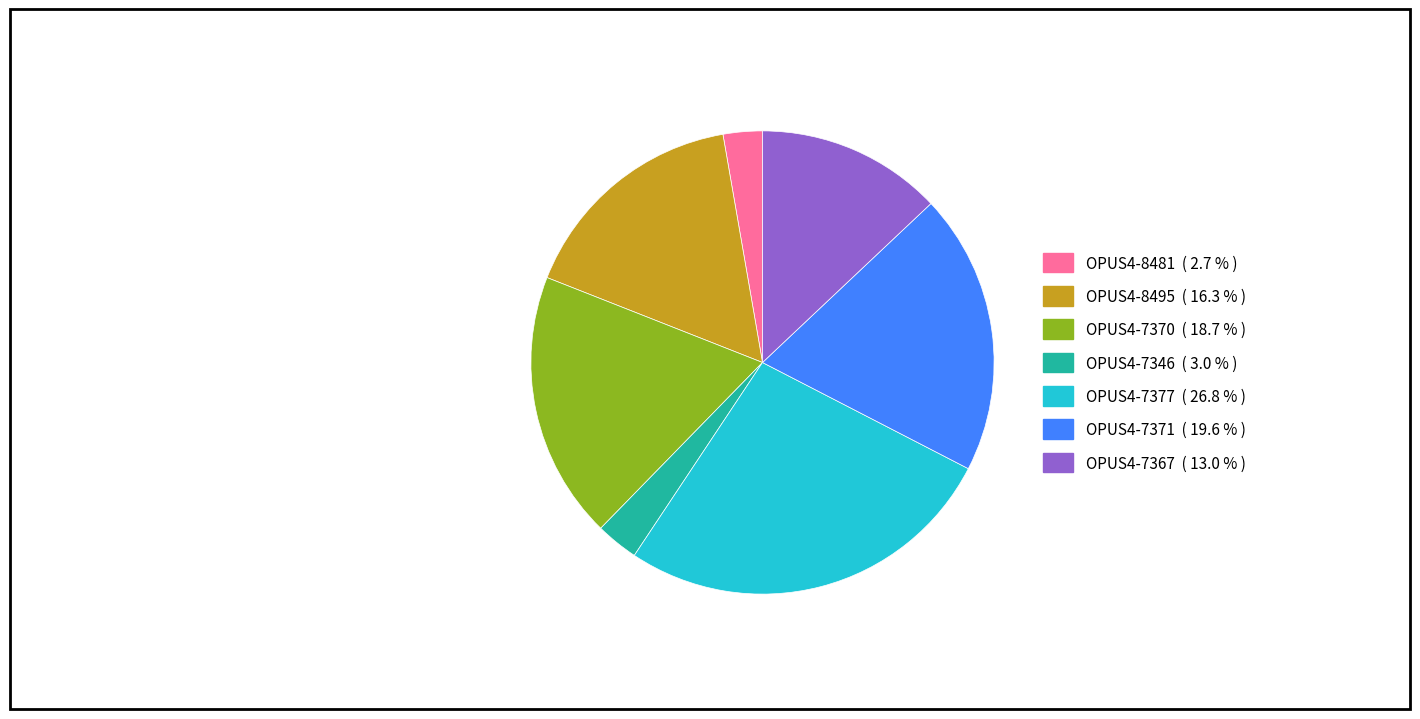

Do OPUS4-7346 and OPUS4-7371 together represent more than half of the pie?

No